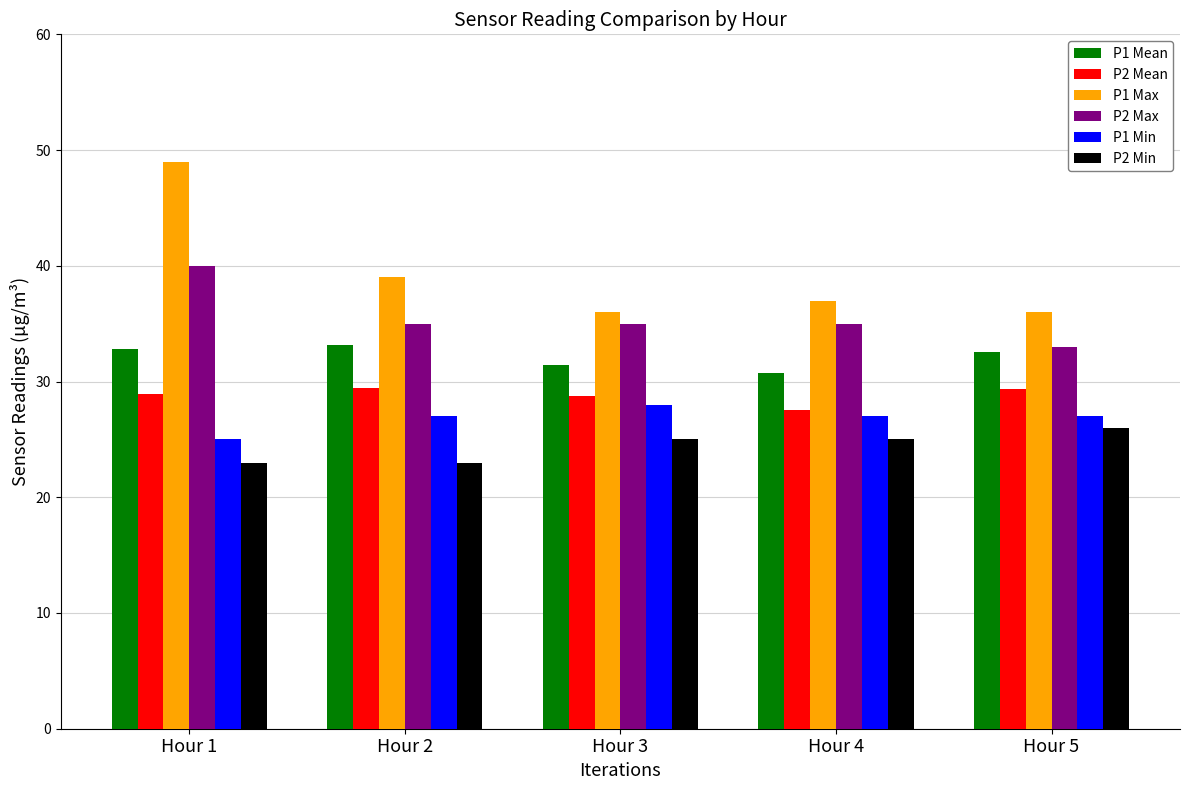

How many series are shown in this chart?

6